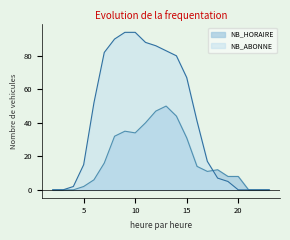

At which label does NB_HORAIRE reach its minimum?

2